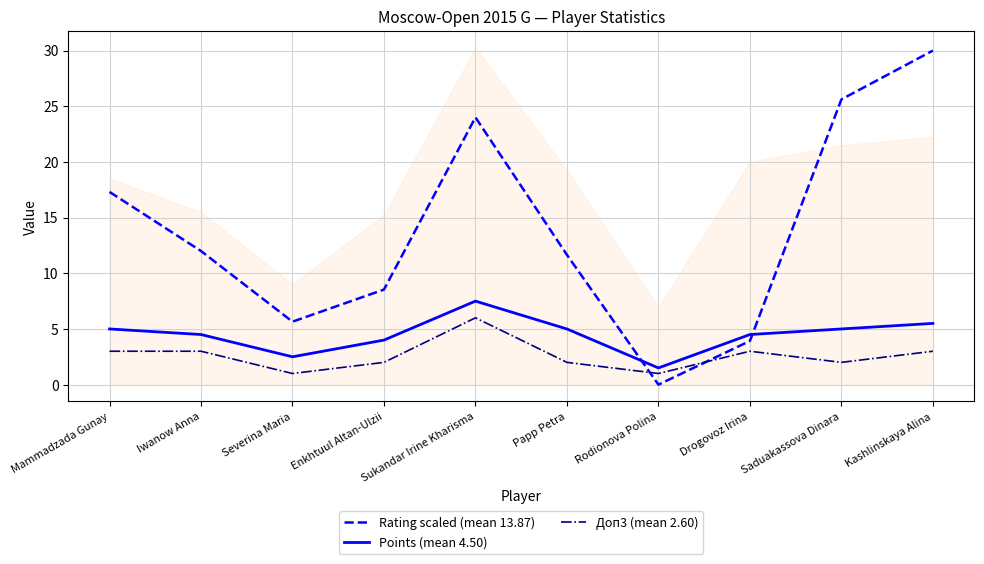

Which series has the widest spread of values?

Rating scaled (mean 13.87)